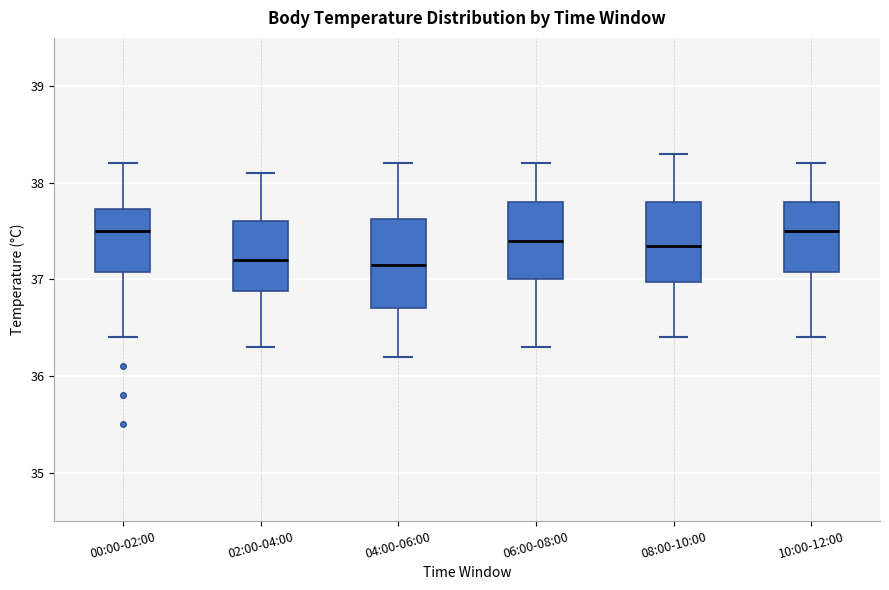

Which box is the tallest, from its lower edge to its upper edge?

04:00-06:00